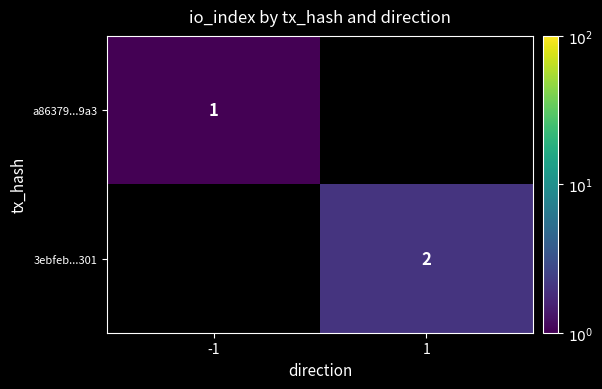

True or false: a86379...9a3 has a value of 1 at -1.

True